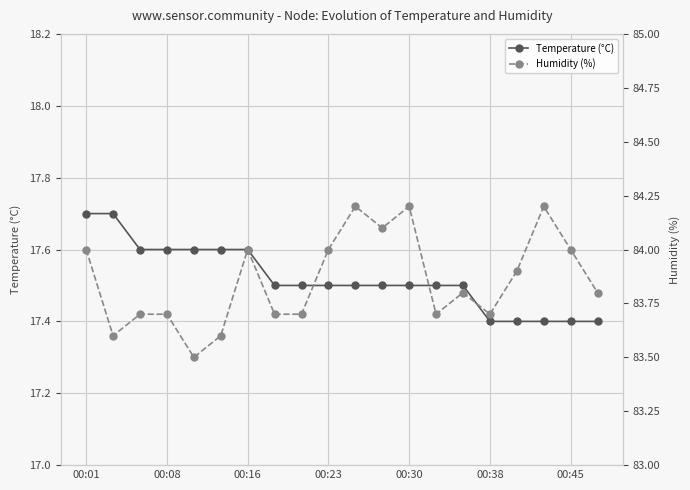

True or false: Temperature (°C) and Humidity (%) cross at least once.

False